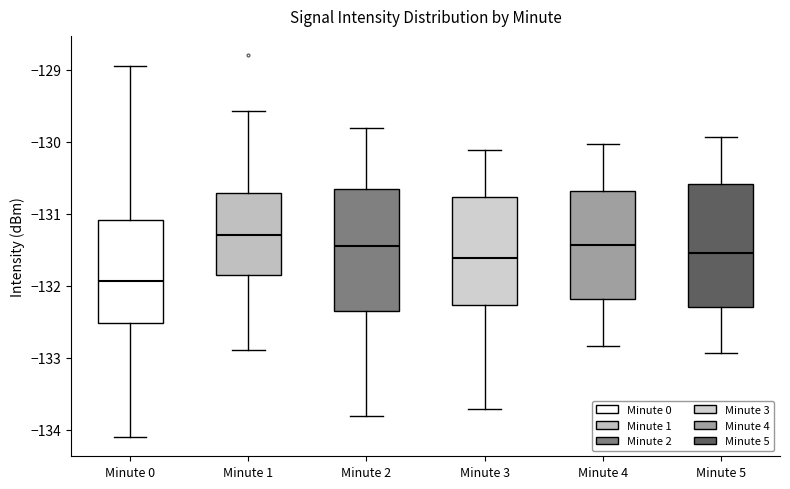

Where is the upper edge of the box for Minute 0 on the y-axis? The values are not printed on the chart, so give them approximately, as read against the axis.

-131.1